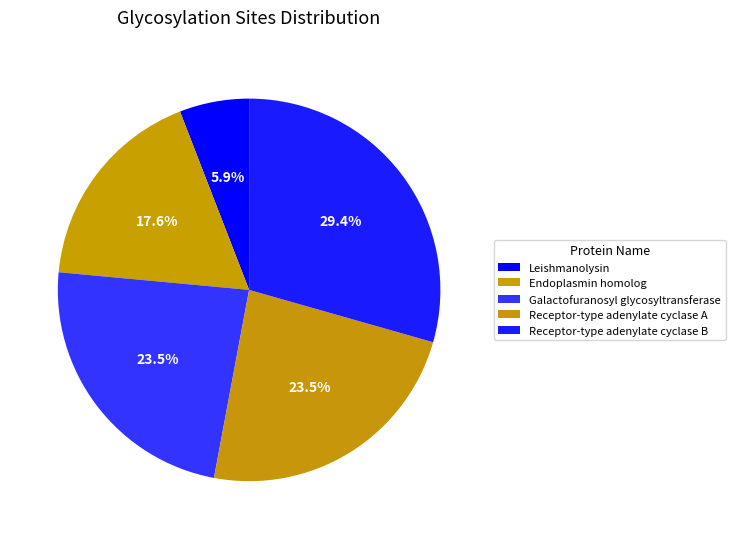

To the nearest percent, what portion does Receptor-type adenylate cyclase A represent?

24%